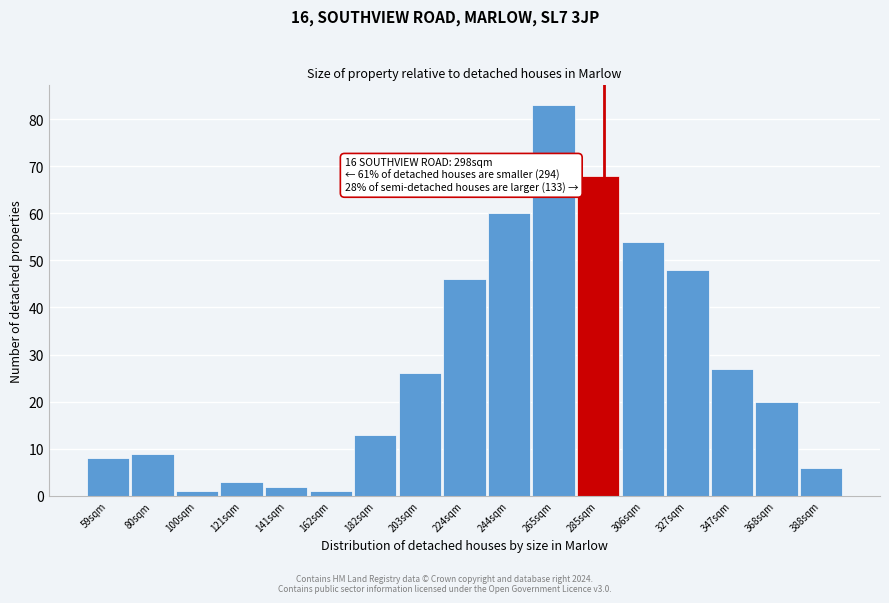

Reading left to right, extract all data points from this chart.

8	9	1	3	2	1	13	26	46	60	83	68	54	48	27	20	6